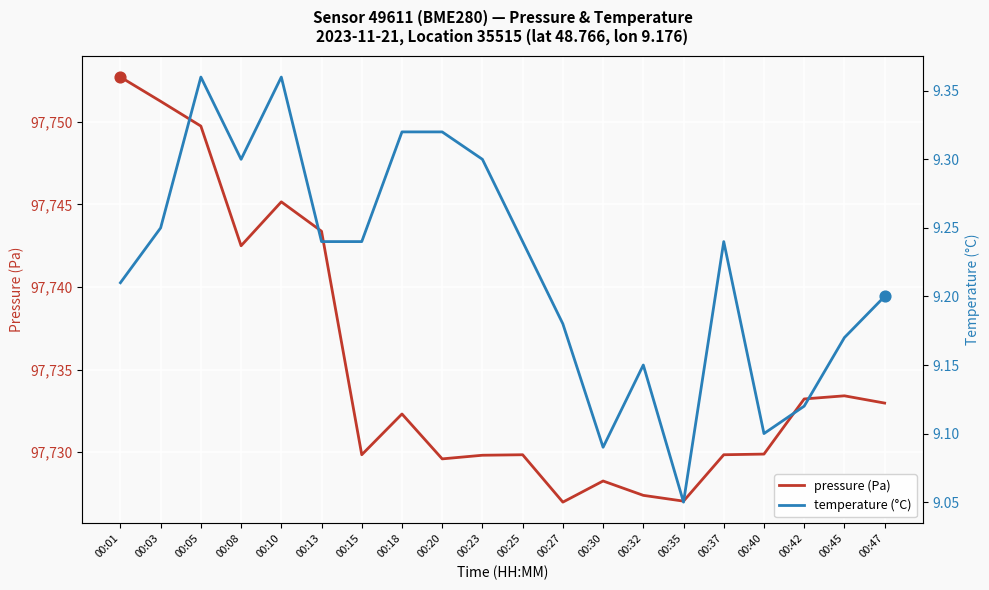

Which series has the largest total across all categories?

pressure (Pa)